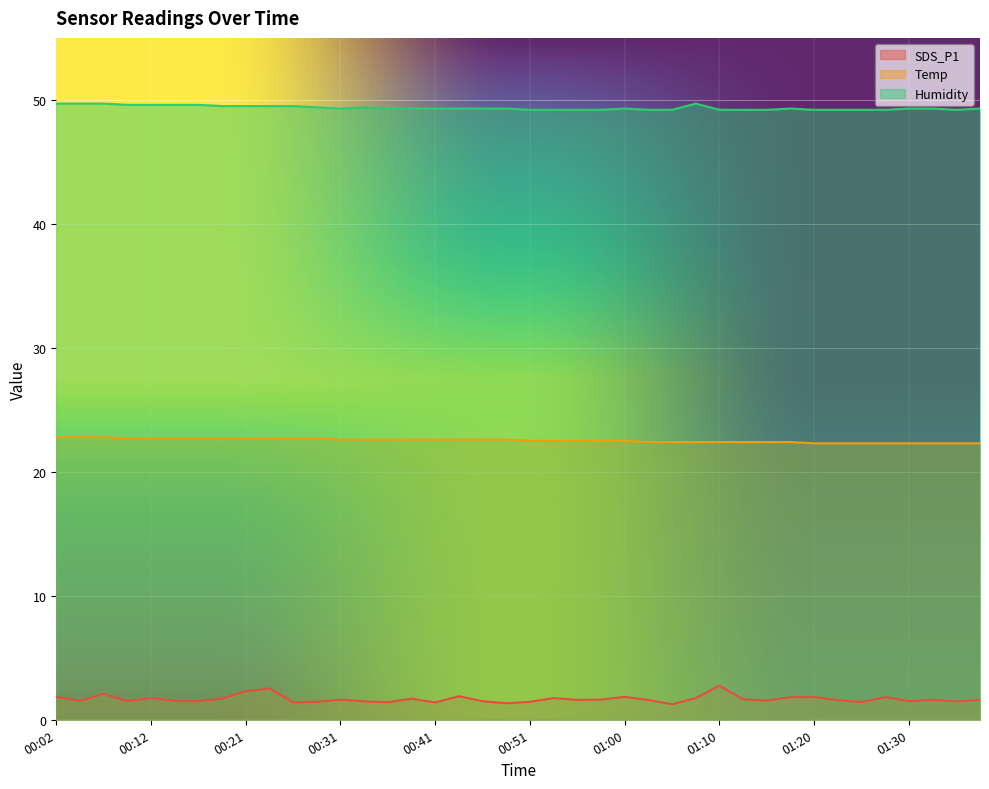

At which category does the chart reach its minimum across all series?

01:05